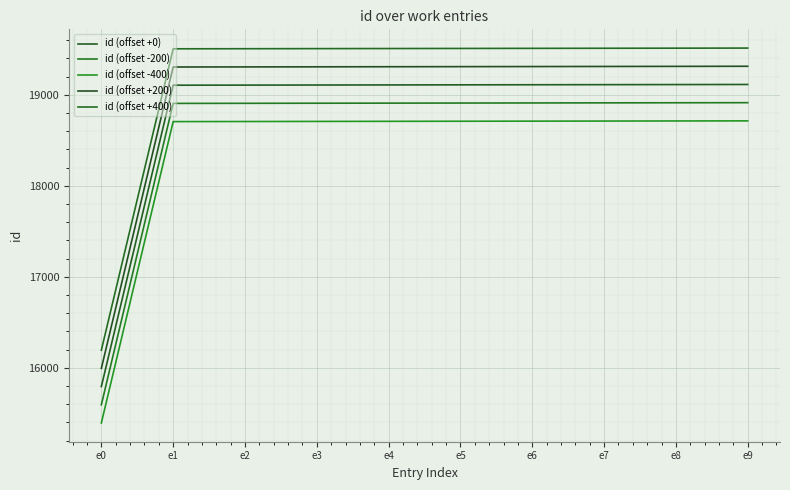

What is the maximum value for id (offset +400)?

19513